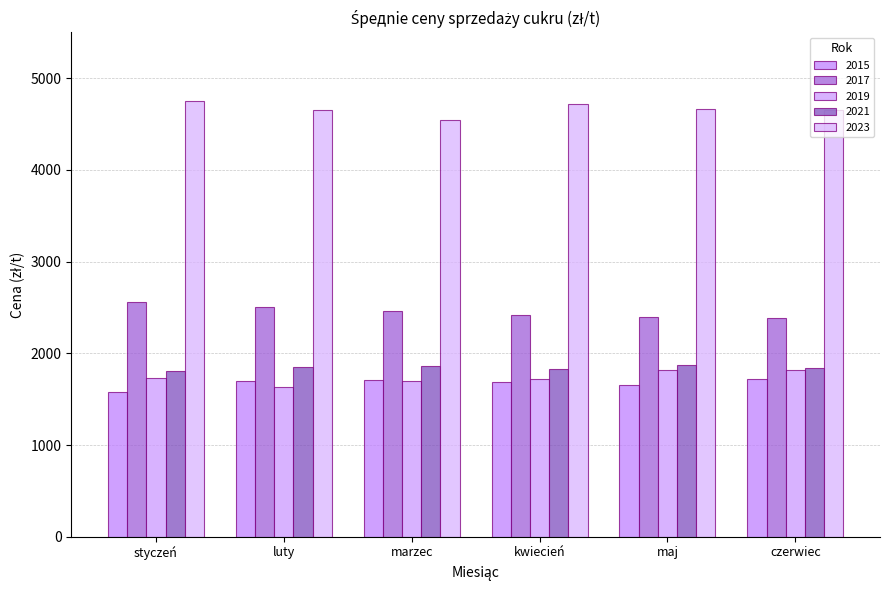

Reading left to right, extract all data points from this chart.

2015: styczeń=1579.0	luty=1694.0	marzec=1713.4	kwiecień=1686.0	maj=1653.0	czerwiec=1723.4
2017: styczeń=2554.3	luty=2506.7	marzec=2465.7	kwiecień=2417.1	maj=2391.6	czerwiec=2379.2
2019: styczeń=1728.0	luty=1634.4	marzec=1702.1	kwiecień=1715.7	maj=1817.0	czerwiec=1818.1
2021: styczeń=1811.8	luty=1853.6	marzec=1857.4	kwiecień=1831.0	maj=1874.2	czerwiec=1843.9
2023: styczeń=4751.7	luty=4653.9	marzec=4547.1	kwiecień=4717.2	maj=4665.6	czerwiec=4650.0